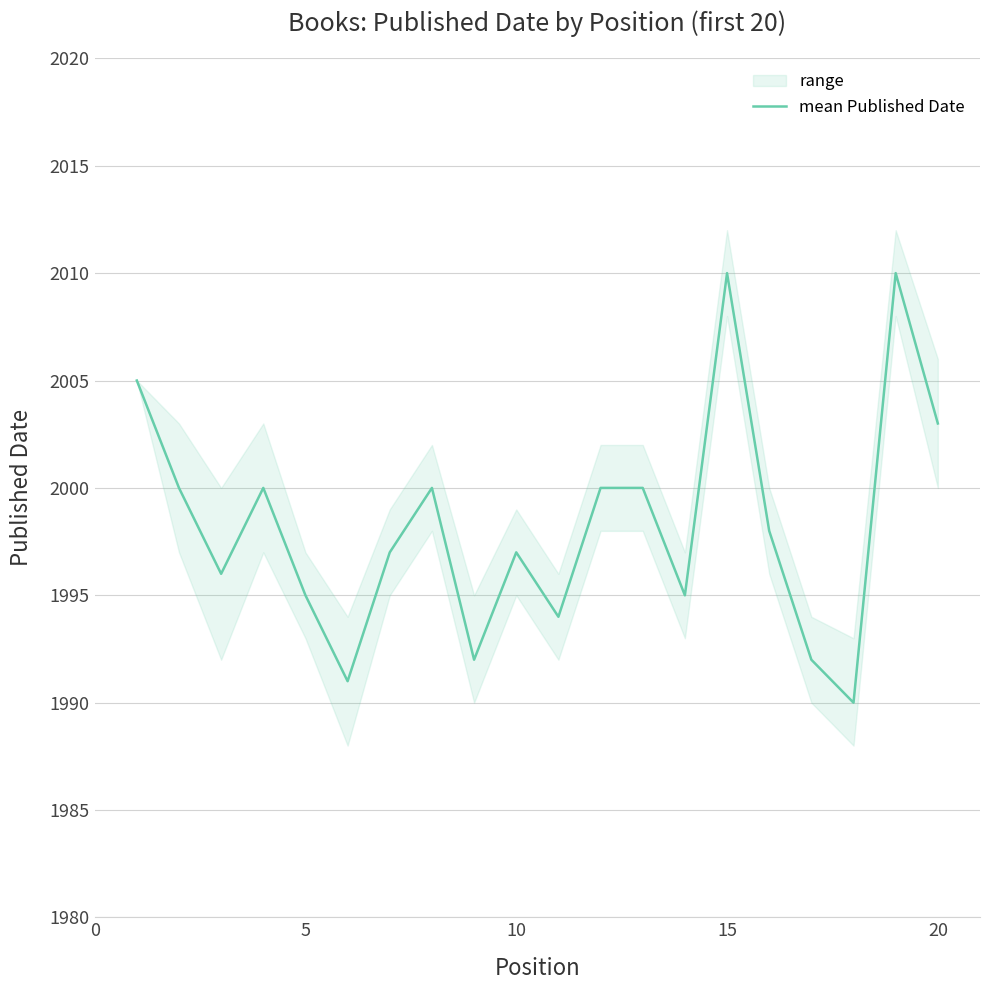

The value of mean Published Date at 15 is 951. True or false?

False